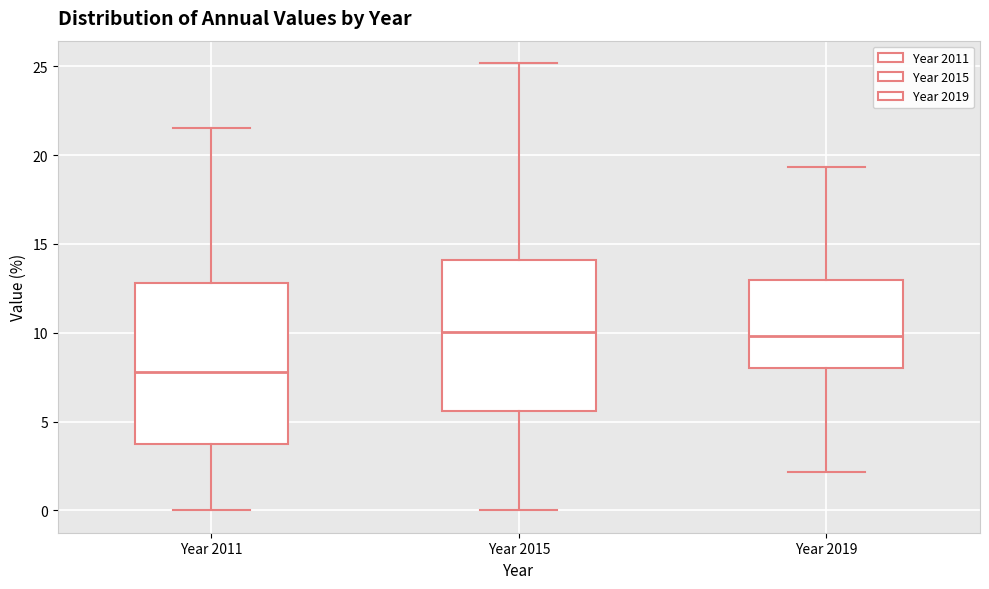

Which box's median line is the lowest?

Year 2011